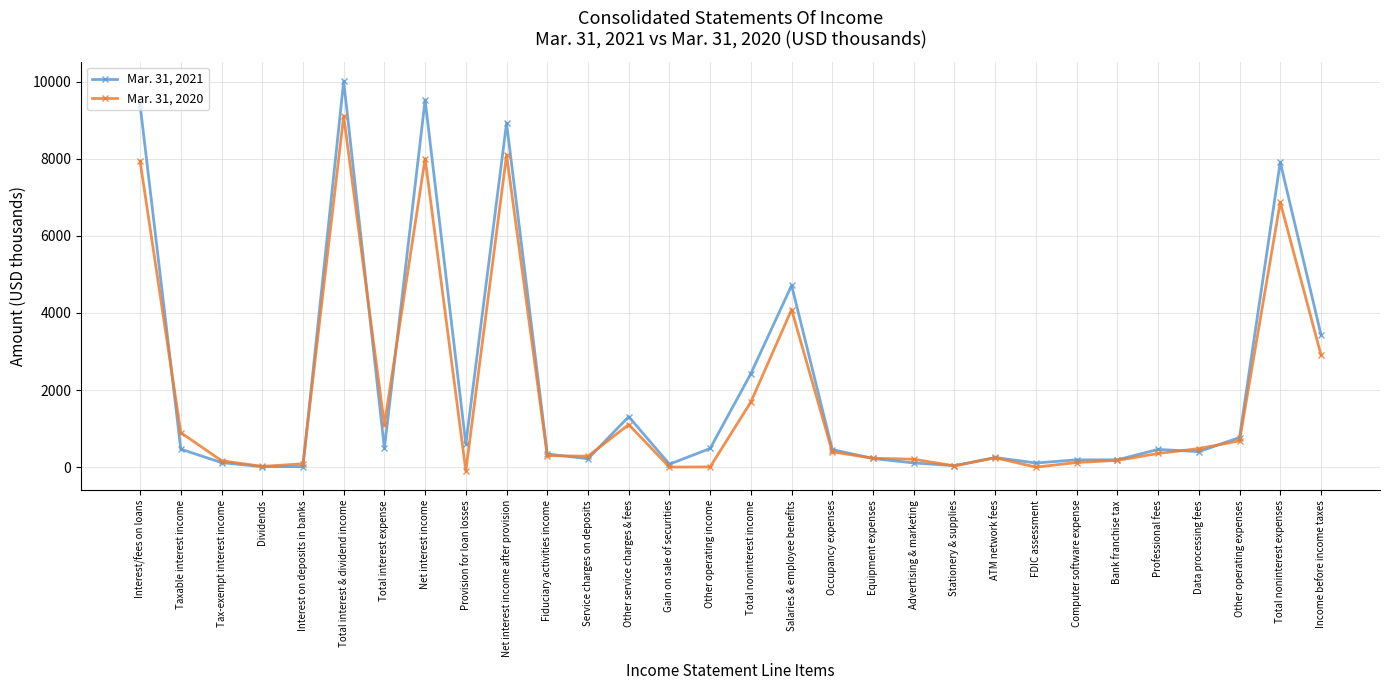

How many data points in Mar. 31, 2020 are less than 354?

15